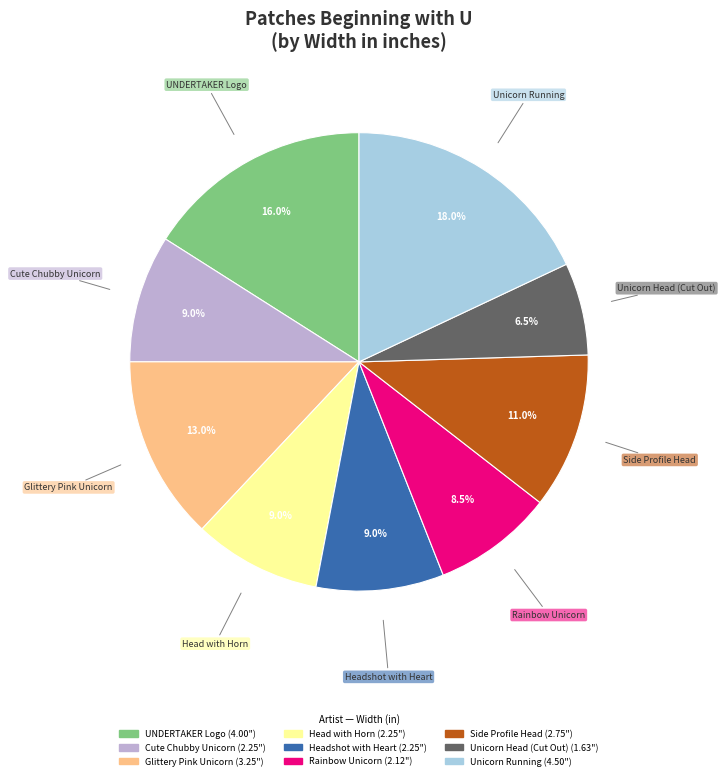

To the nearest percent, what is the difference between the UNDERTAKER Logo and Side Profile Head slice percentages?

5%